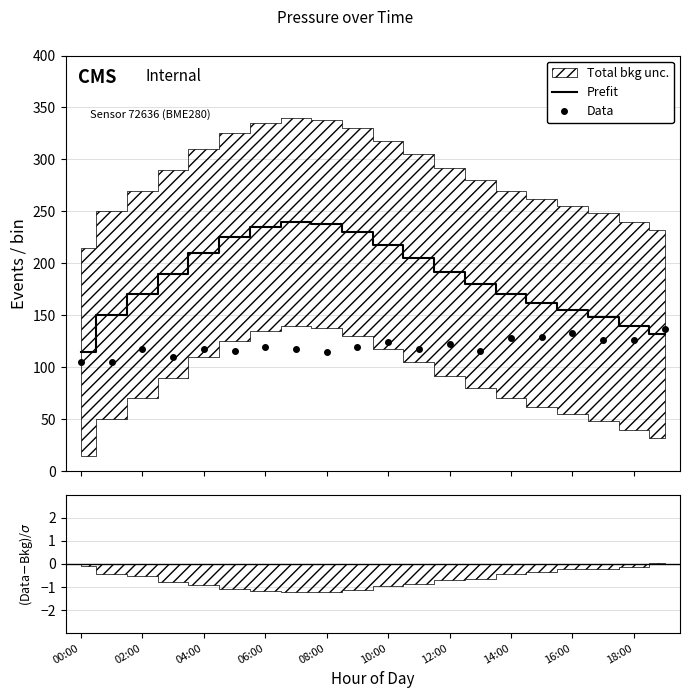

How many times do Data and Prefit cross each other?

1